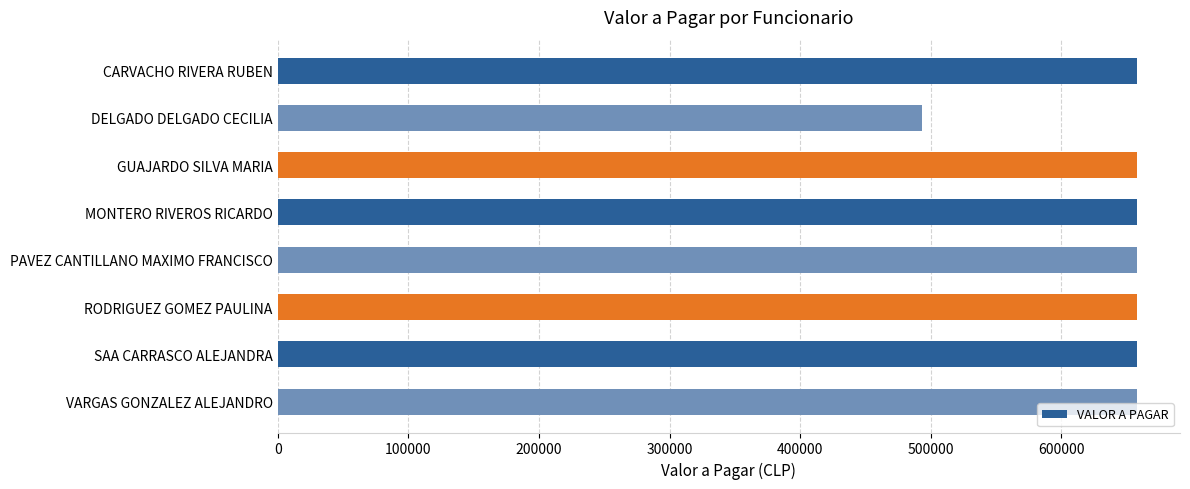

What is the sum of the values at PAVEZ CANTILLANO MAXIMO FRANCISCO and VARGAS GONZALEZ ALEJANDRO?

1315954